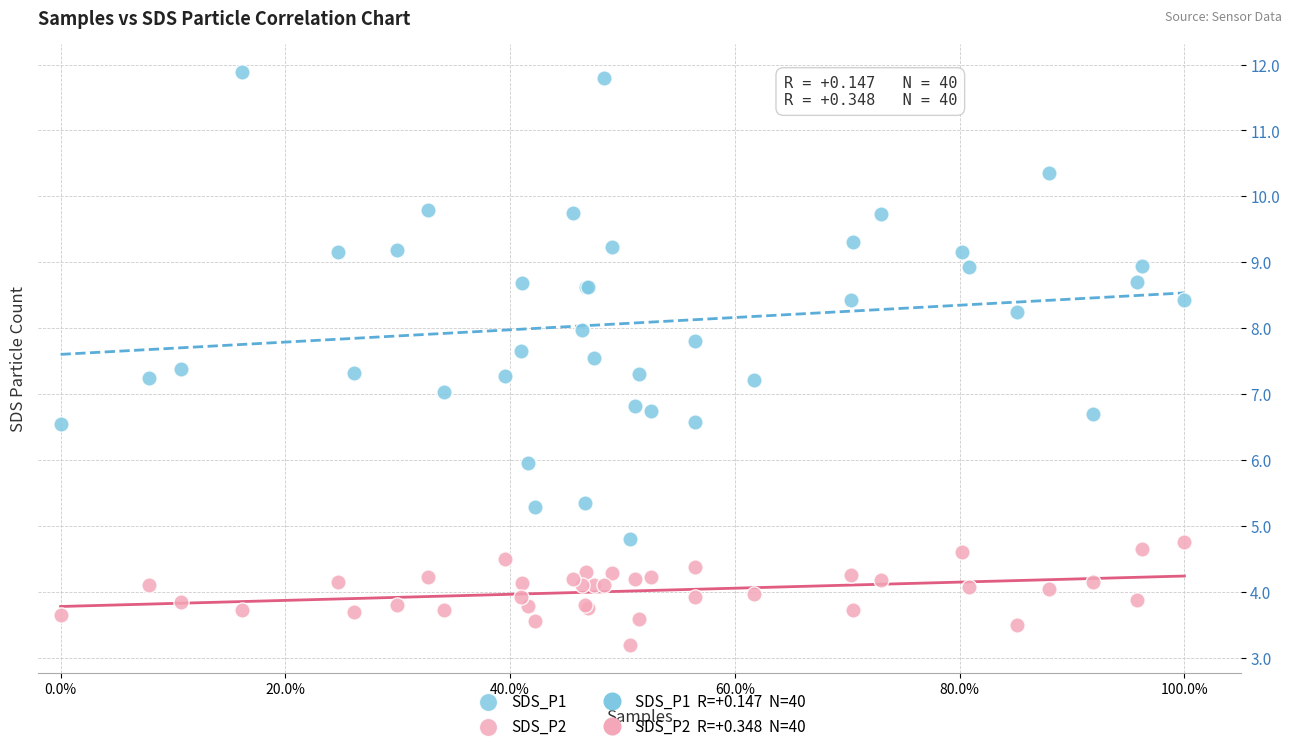

Which series reaches the minimum Y coordinate?

SDS_P2